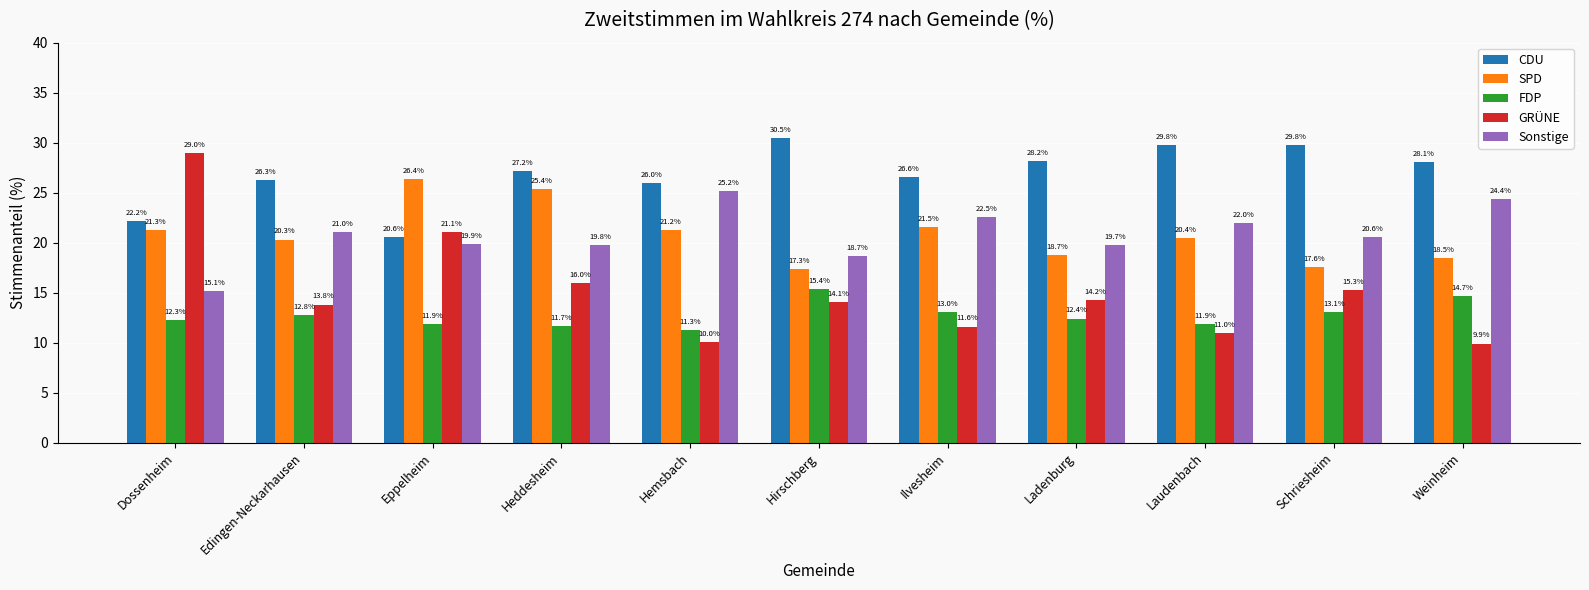

How many series are shown in this chart?

5